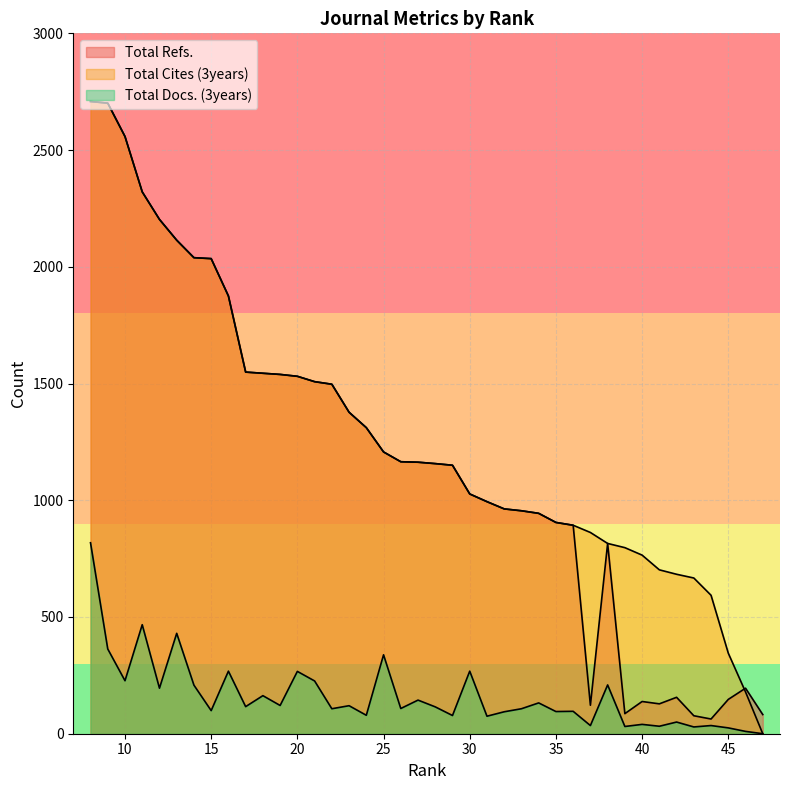

At which label does Total Cites (3years) reach its minimum?

47